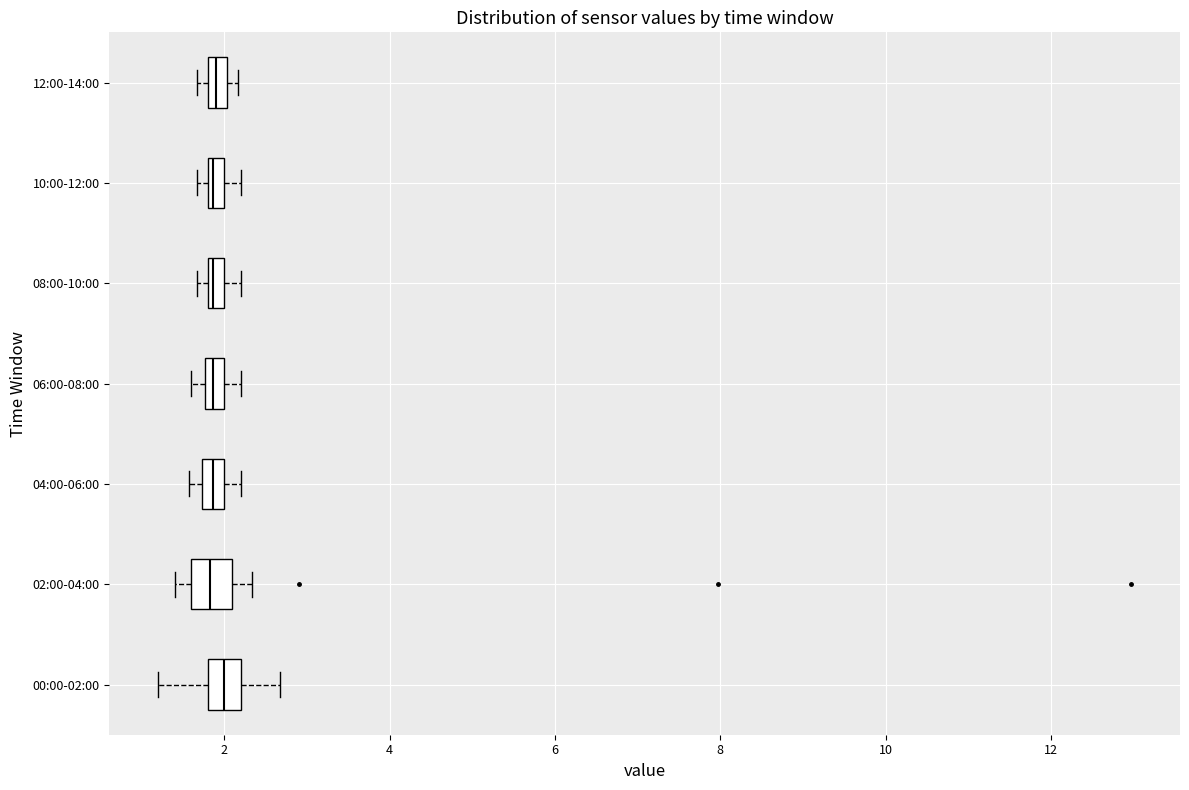

Where is the right edge of the box for 00:00-02:00 on the x-axis? The values are not printed on the chart, so give them approximately, as read against the axis.

2.2